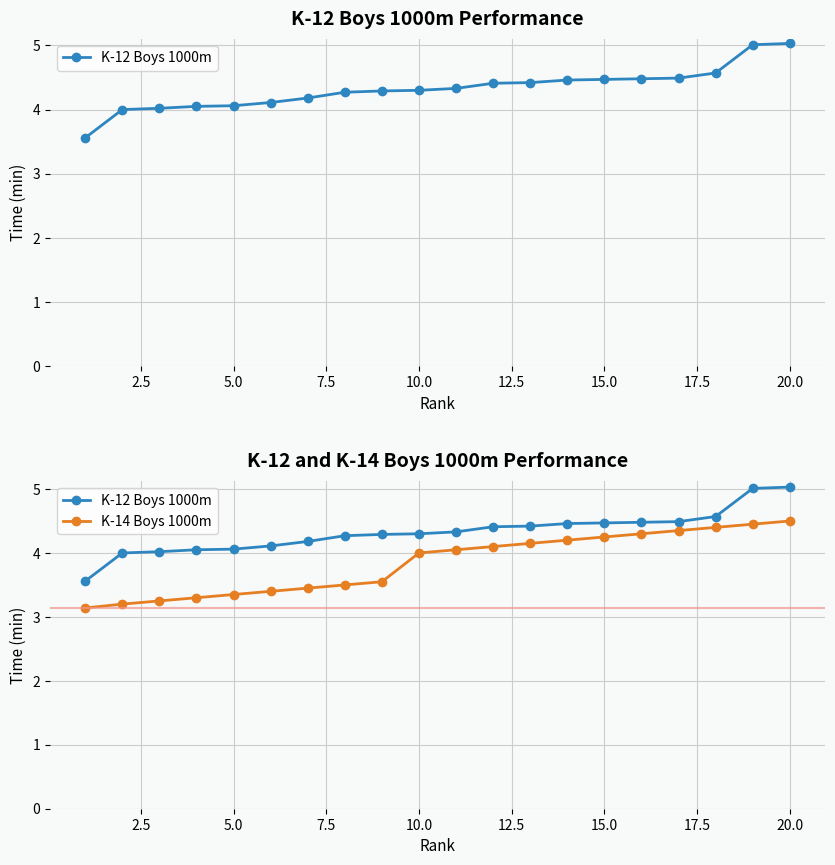

Is it true that K-14 Boys 1000m equals 5.4 at 0.0?

False